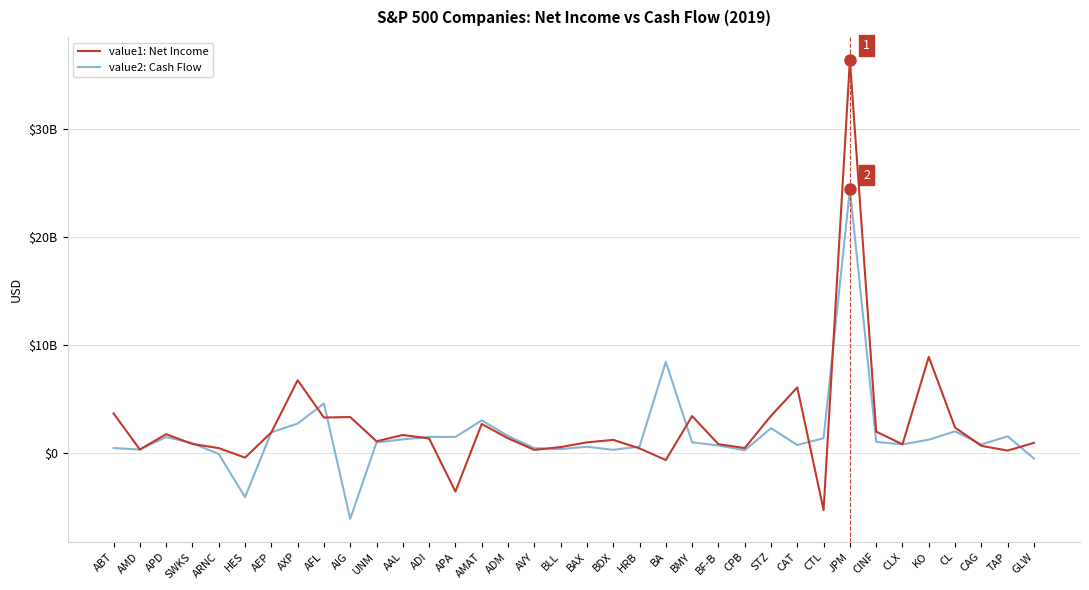

How many interior local peaks does the value1: Net Income series have?

10